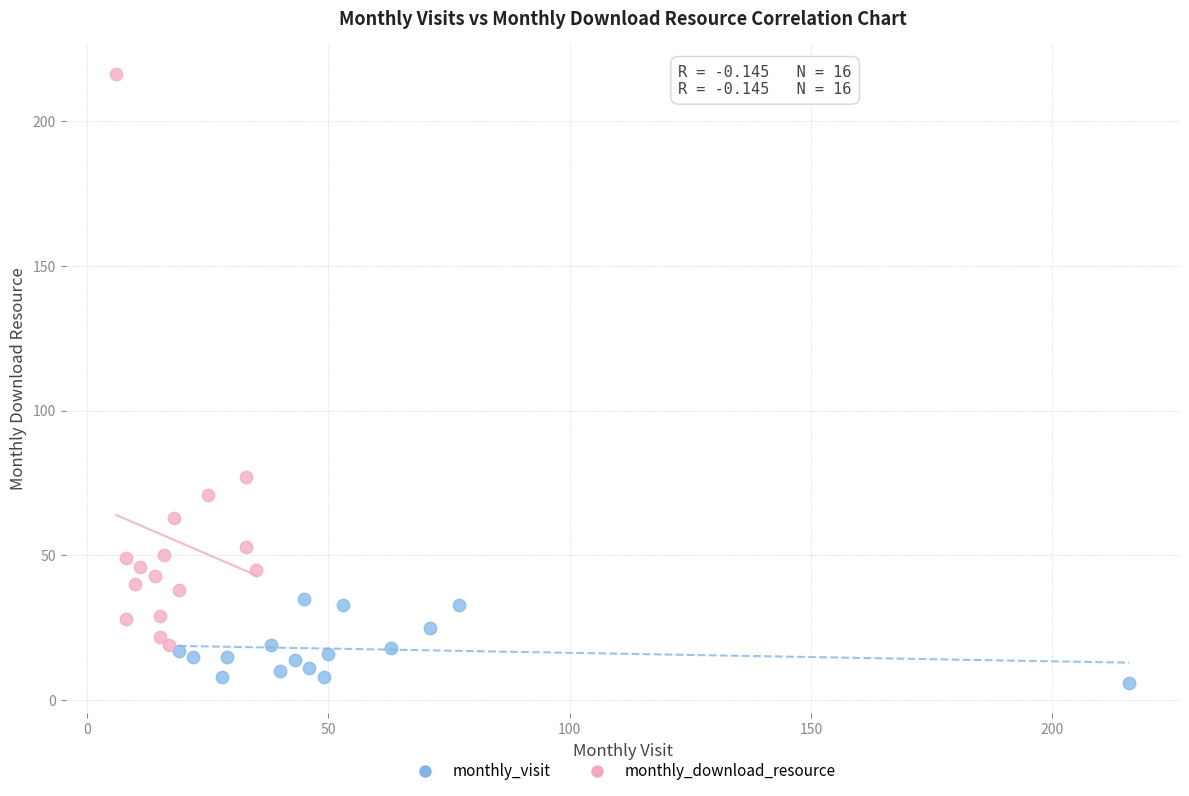

What are all the series names shown in the legend?

monthly_visit, monthly_download_resource